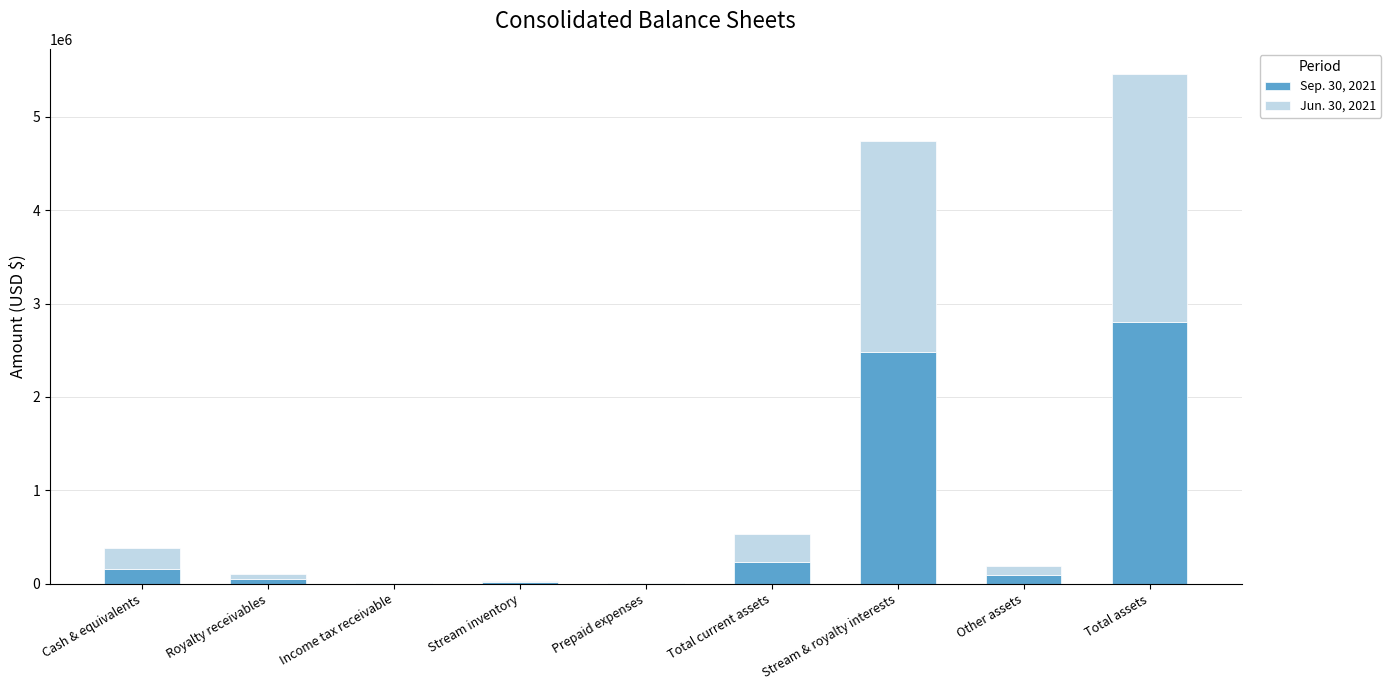

At which category is the sum across all series the highest?

Total assets